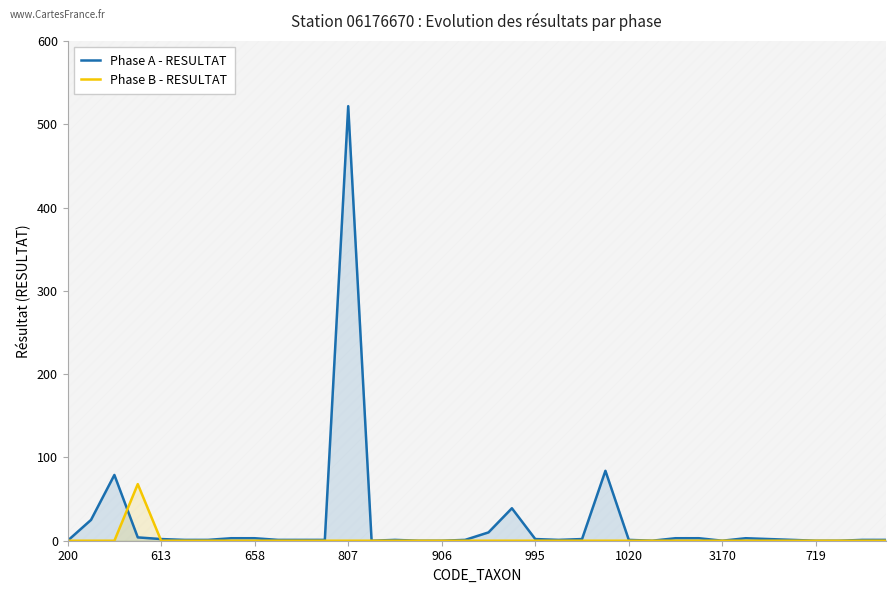

Is the value of Phase A - RESULTAT at 25 greater than the value of Phase B - RESULTAT at 11?

No